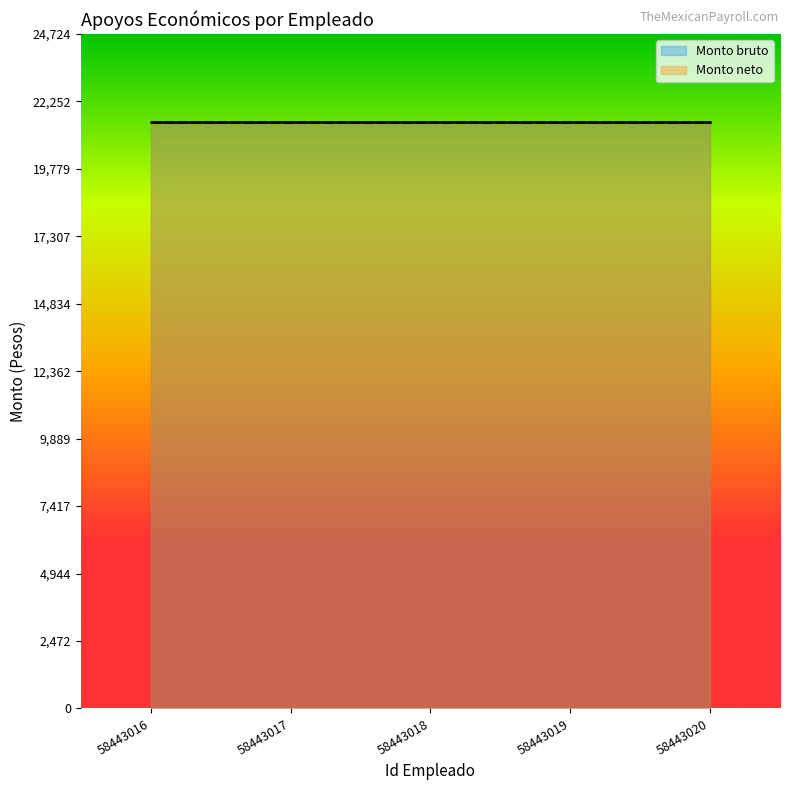

How many values in the Monto bruto series exceed 2000?

5